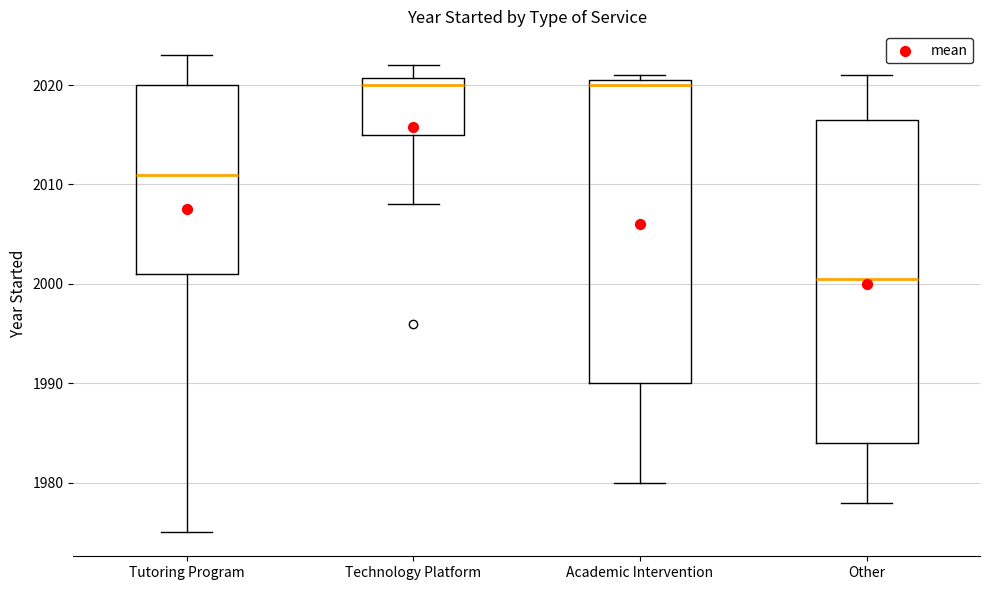

Which box is the tallest, from its lower edge to its upper edge?

Other